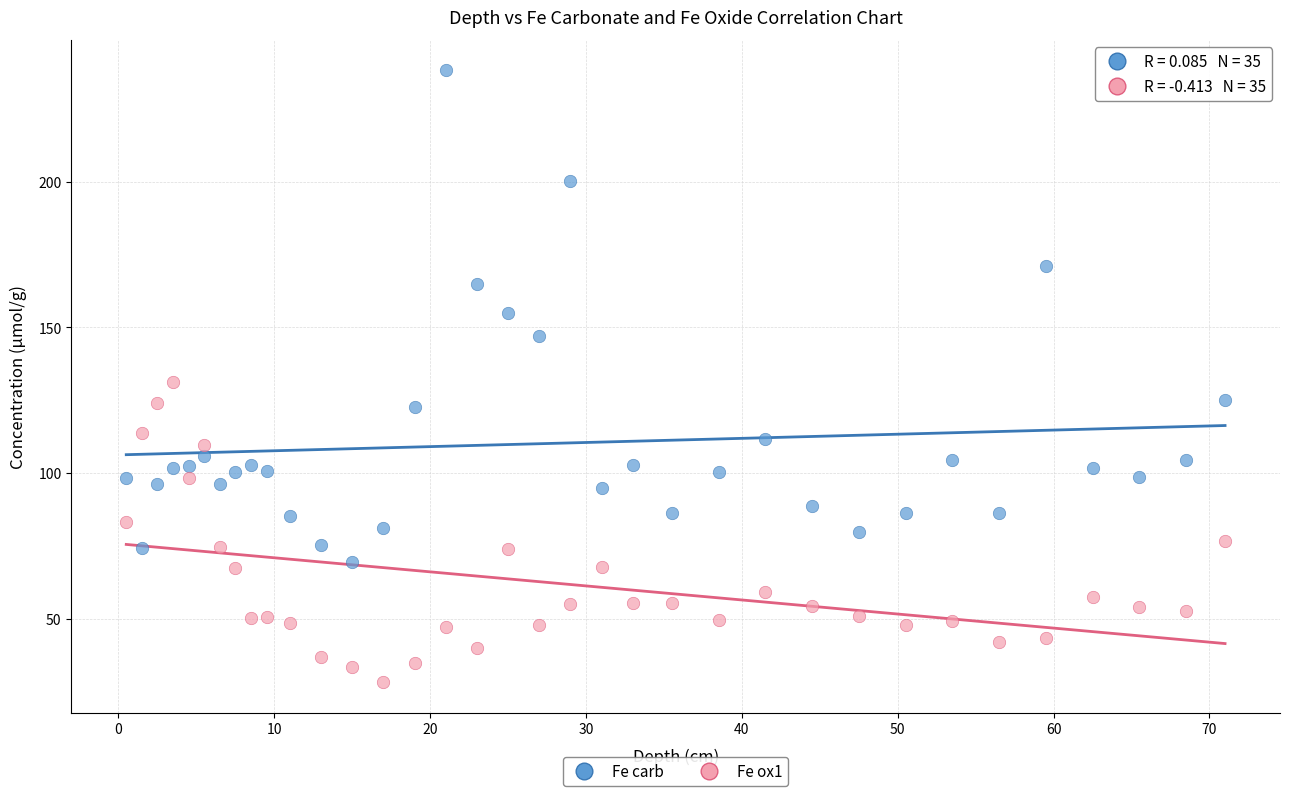

Which series has the largest Y range (max minus min)?

Fe carb